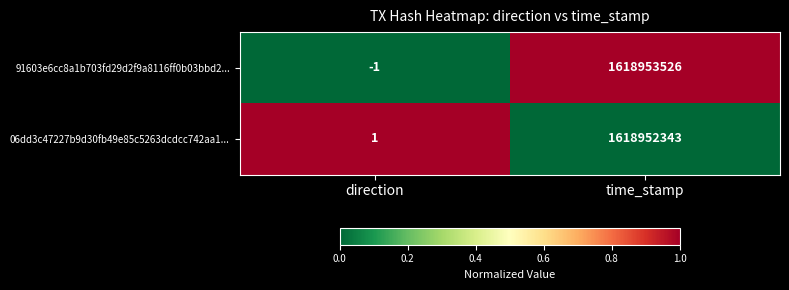

What is the sum of all 06dd3c47227b9d30fb49e85c5263dcdcc742aa1... values?

1618952344